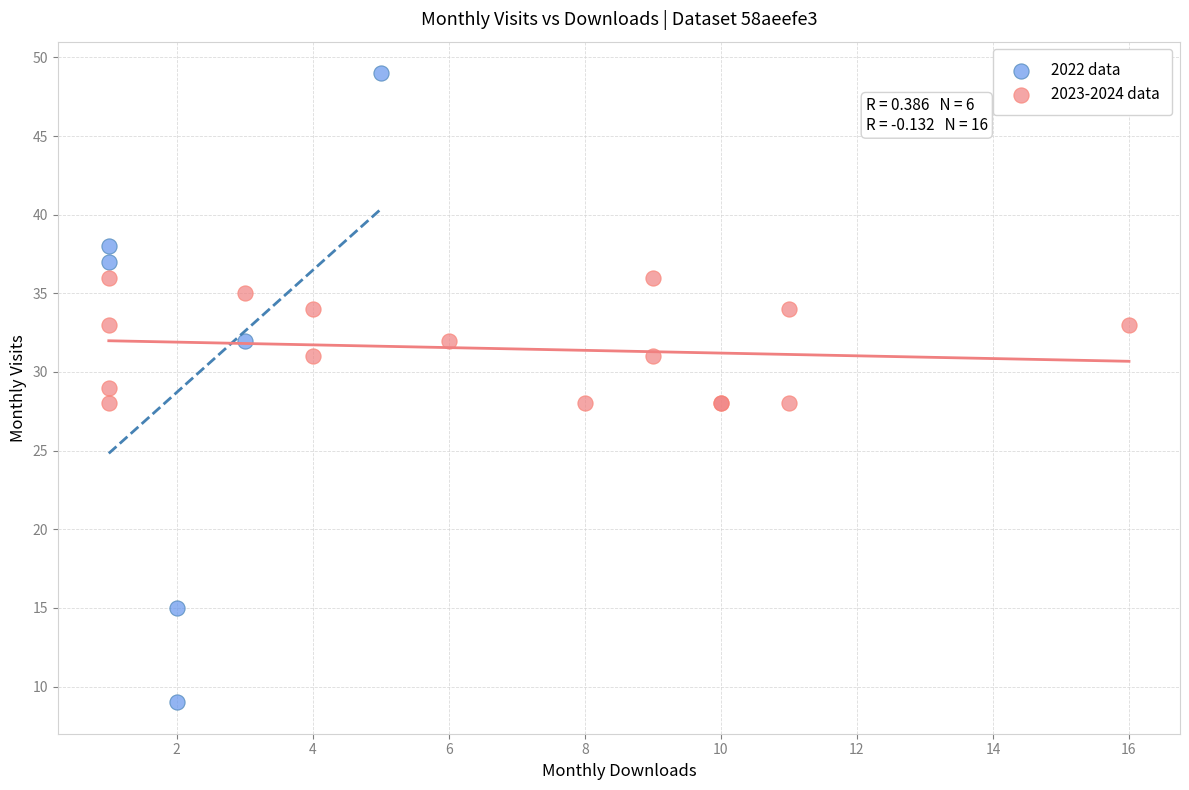

Which series contains the highest Y value?

2022 data